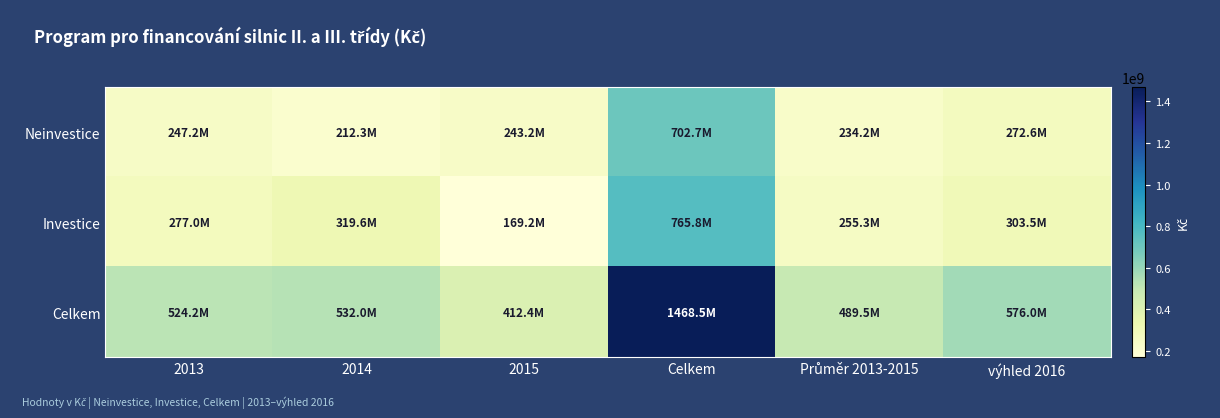

Which series has the widest spread of values?

Celkem